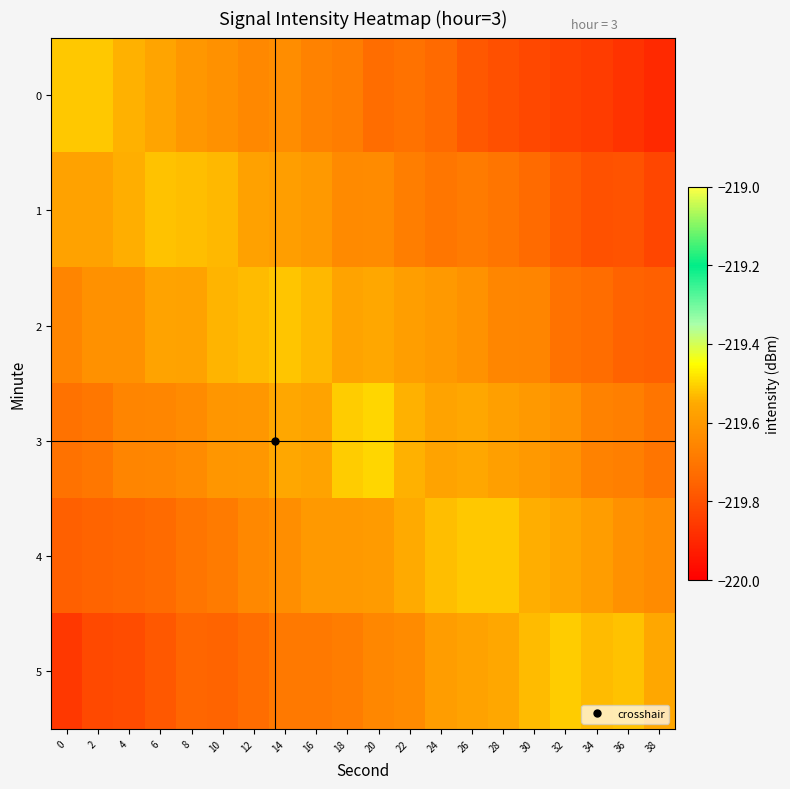

Reading left to right, what are all the values shown in this chart?

0: 0=-219.5	2=-219.5	4=-219.5	6=-219.6	8=-219.6	10=-219.6	12=-219.6	14=-219.6	16=-219.7	18=-219.7	20=-219.7	22=-219.7	24=-219.7	26=-219.8	28=-219.8	30=-219.8	32=-219.8	34=-219.8	36=-219.9	38=-219.9
1: 0=-219.6	2=-219.6	4=-219.5	6=-219.5	8=-219.5	10=-219.5	12=-219.6	14=-219.6	16=-219.6	18=-219.6	20=-219.6	22=-219.7	24=-219.7	26=-219.7	28=-219.7	30=-219.7	32=-219.8	34=-219.8	36=-219.8	38=-219.8
2: 0=-219.7	2=-219.6	4=-219.6	6=-219.6	8=-219.6	10=-219.5	12=-219.5	14=-219.5	16=-219.5	18=-219.6	20=-219.6	22=-219.6	24=-219.6	26=-219.6	28=-219.7	30=-219.7	32=-219.7	34=-219.7	36=-219.8	38=-219.8
3: 0=-219.7	2=-219.7	4=-219.7	6=-219.7	8=-219.6	10=-219.6	12=-219.6	14=-219.6	16=-219.6	18=-219.5	20=-219.5	22=-219.5	24=-219.6	26=-219.6	28=-219.6	30=-219.6	32=-219.6	34=-219.7	36=-219.7	38=-219.7
4: 0=-219.8	2=-219.8	4=-219.7	6=-219.7	8=-219.7	10=-219.7	12=-219.6	14=-219.6	16=-219.6	18=-219.6	20=-219.6	22=-219.5	24=-219.5	26=-219.5	28=-219.5	30=-219.5	32=-219.6	34=-219.6	36=-219.6	38=-219.6
5: 0=-219.9	2=-219.8	4=-219.8	6=-219.8	8=-219.7	10=-219.8	12=-219.7	14=-219.7	16=-219.7	18=-219.7	20=-219.7	22=-219.6	24=-219.6	26=-219.6	28=-219.6	30=-219.5	32=-219.5	34=-219.5	36=-219.5	38=-219.6